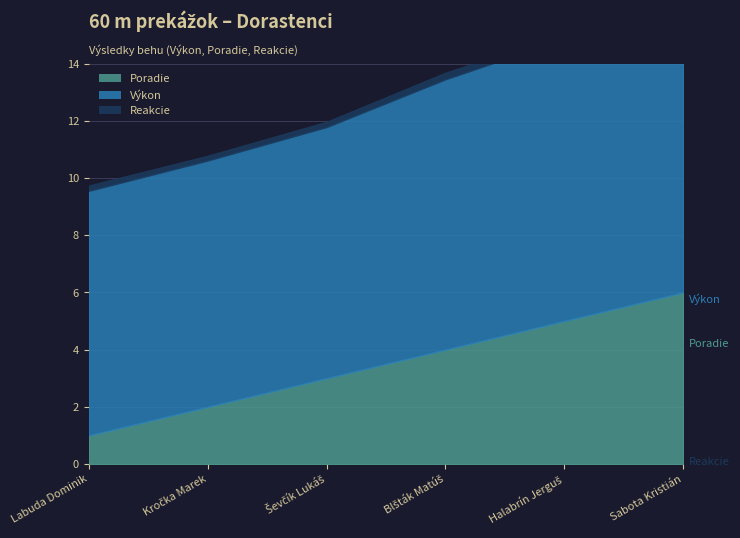

What are all the series names shown in the legend?

Poradie, Výkon, Reakcie